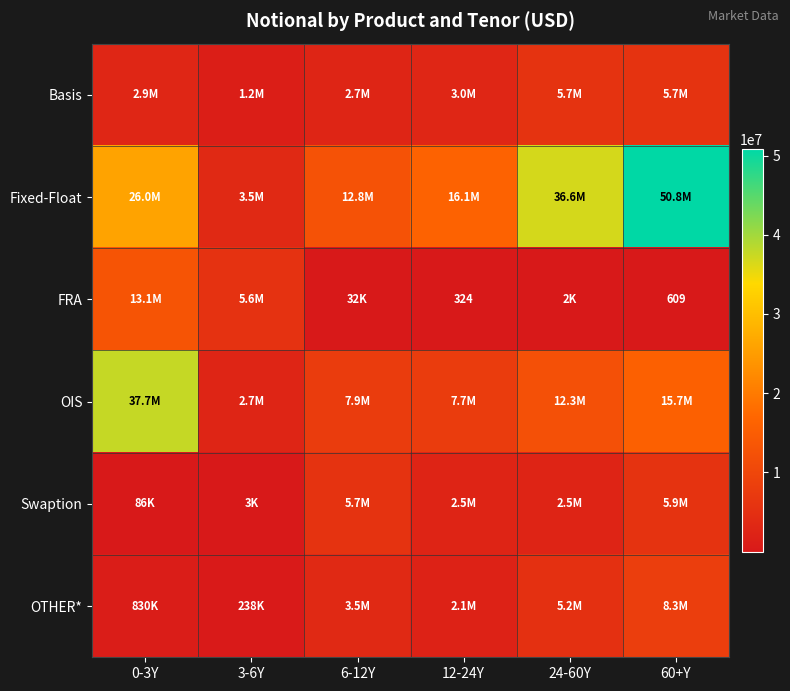

Is it true that FRA equals 324 at 12-24Y?

True